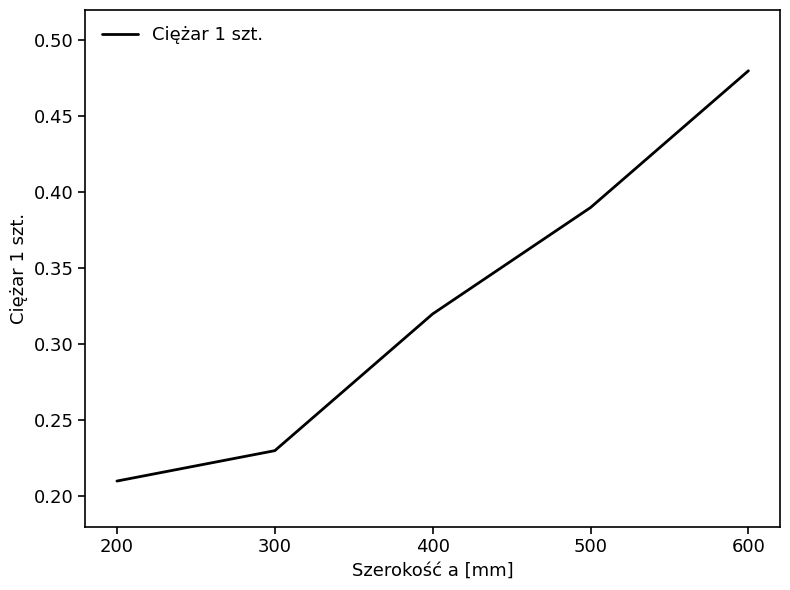

Count the values in the range 0 to 1.

5